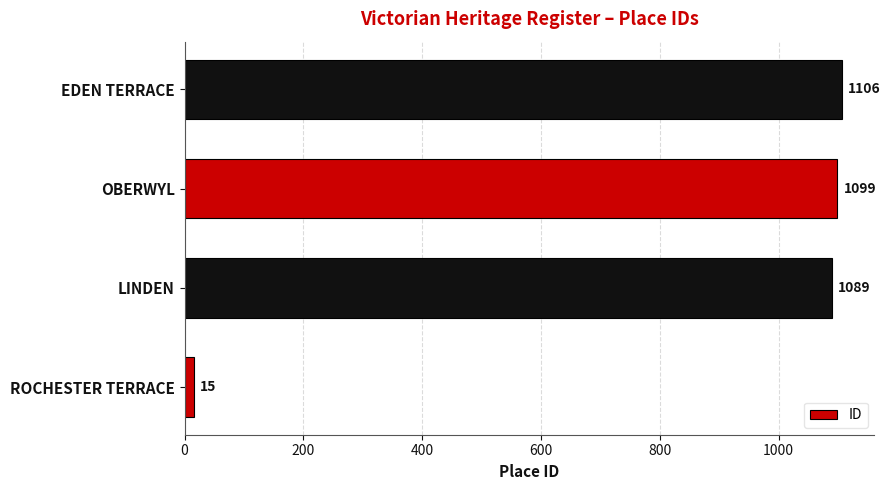

Rank the categories by value from highest to lowest.

EDEN TERRACE, OBERWYL, LINDEN, ROCHESTER TERRACE